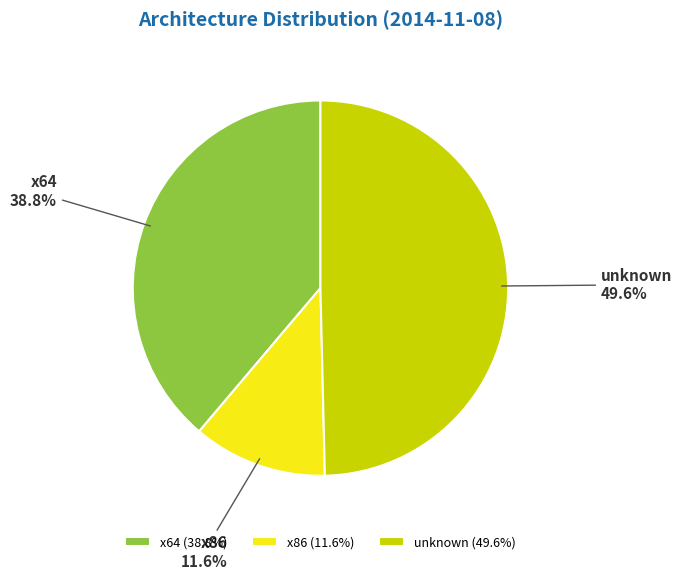

Count the number of slices in the pie.

3